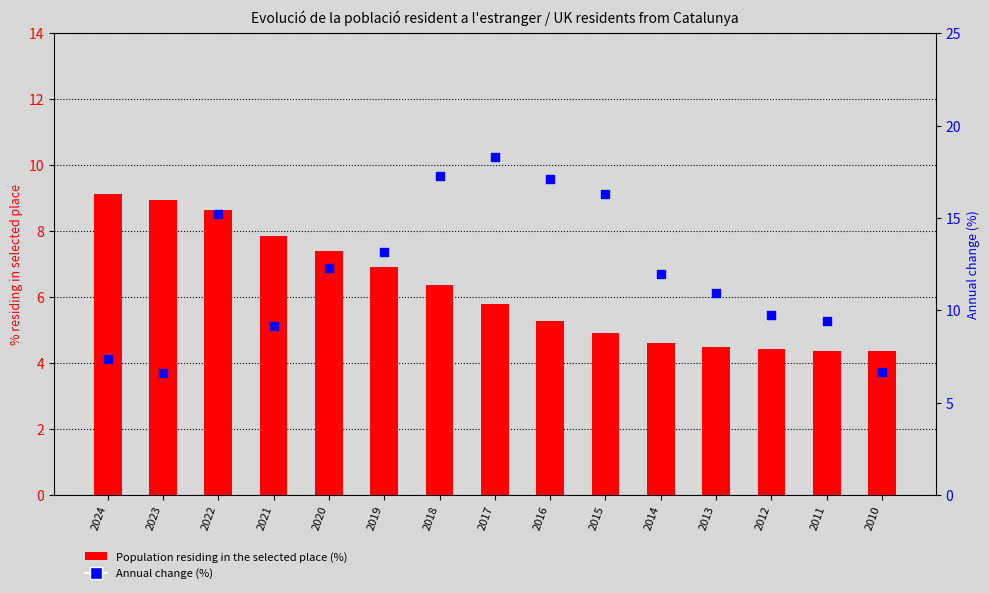

Which series contains the highest Y value?

Annual change (%)